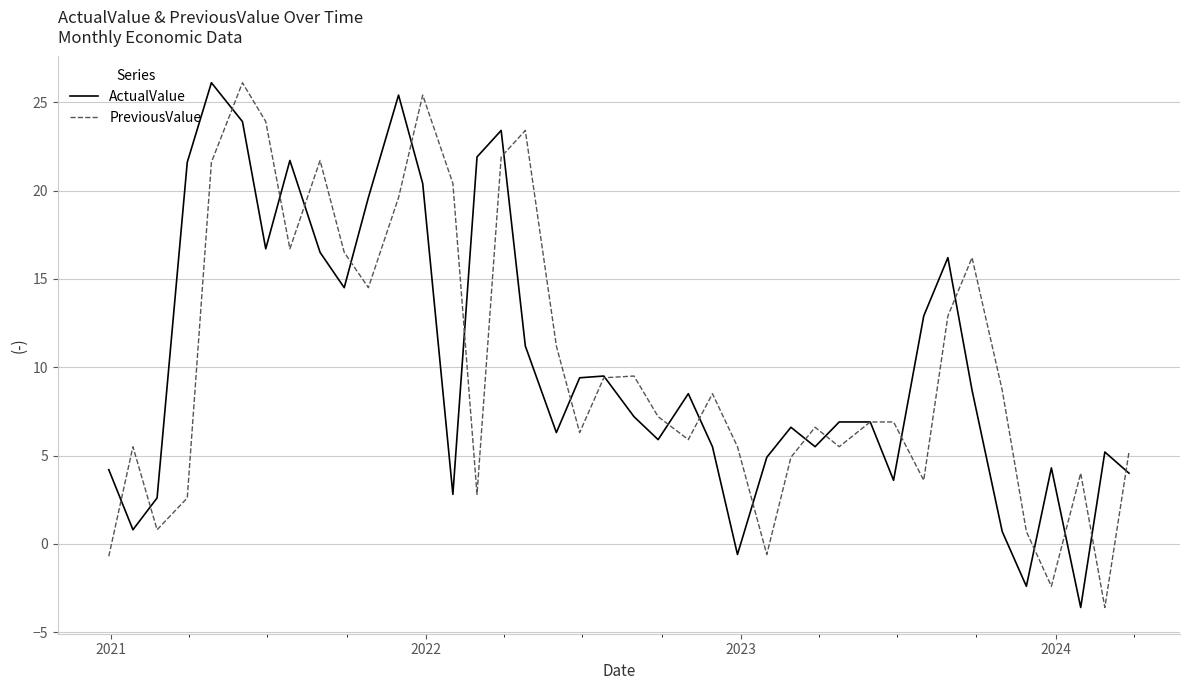

What are all the series names shown in the legend?

ActualValue, PreviousValue